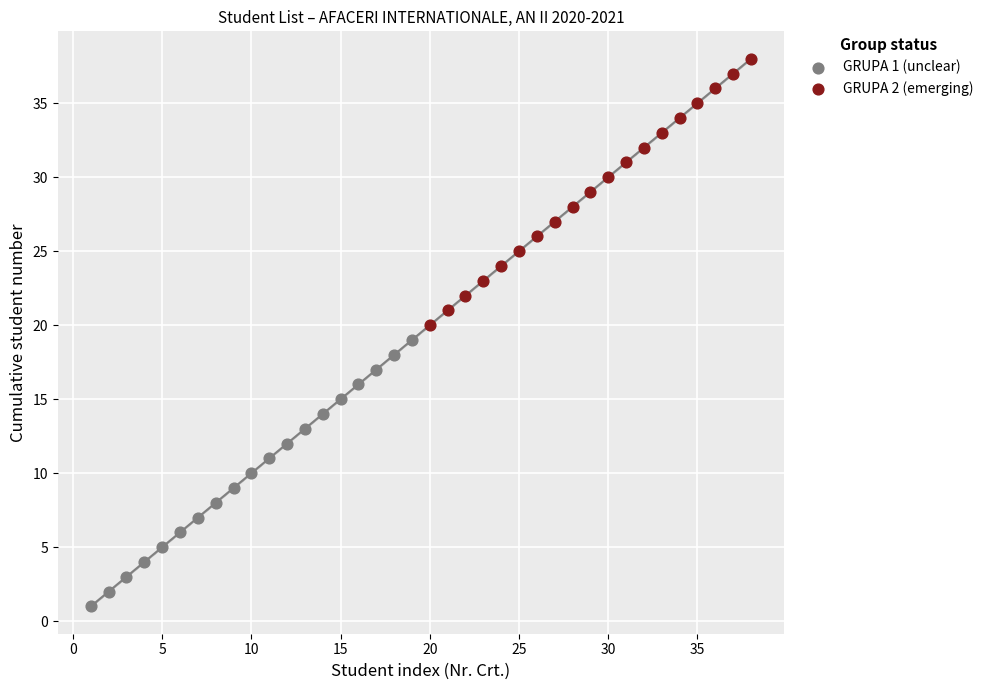

Which series contains the lowest Y value?

GRUPA 1 (unclear)